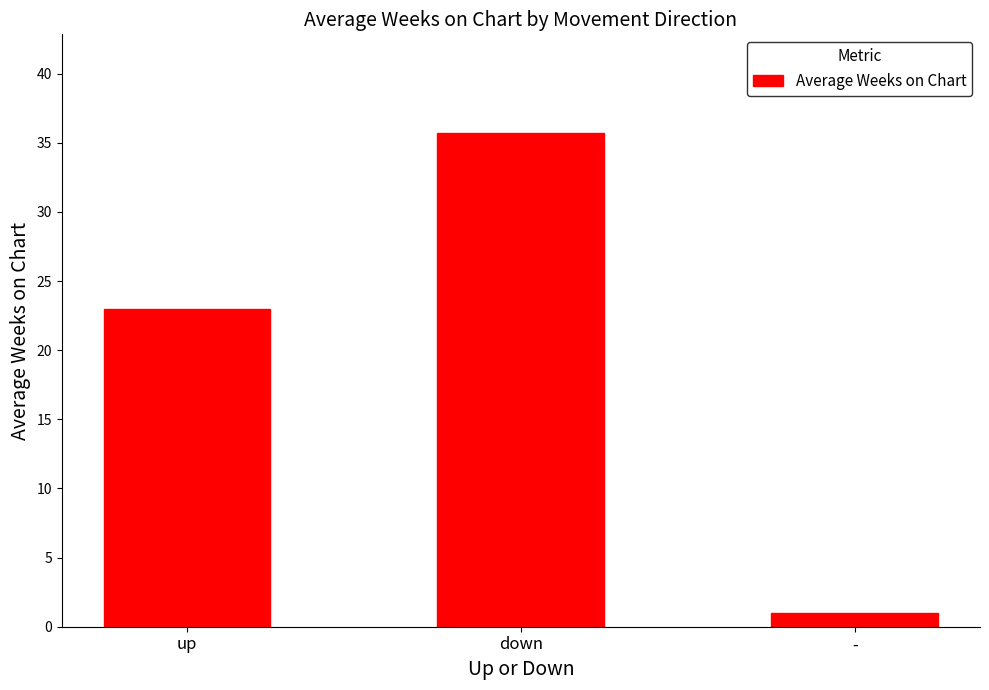

Reading left to right, list all the values displayed in this chart.

up=23.0	down=35.7	-=1.0